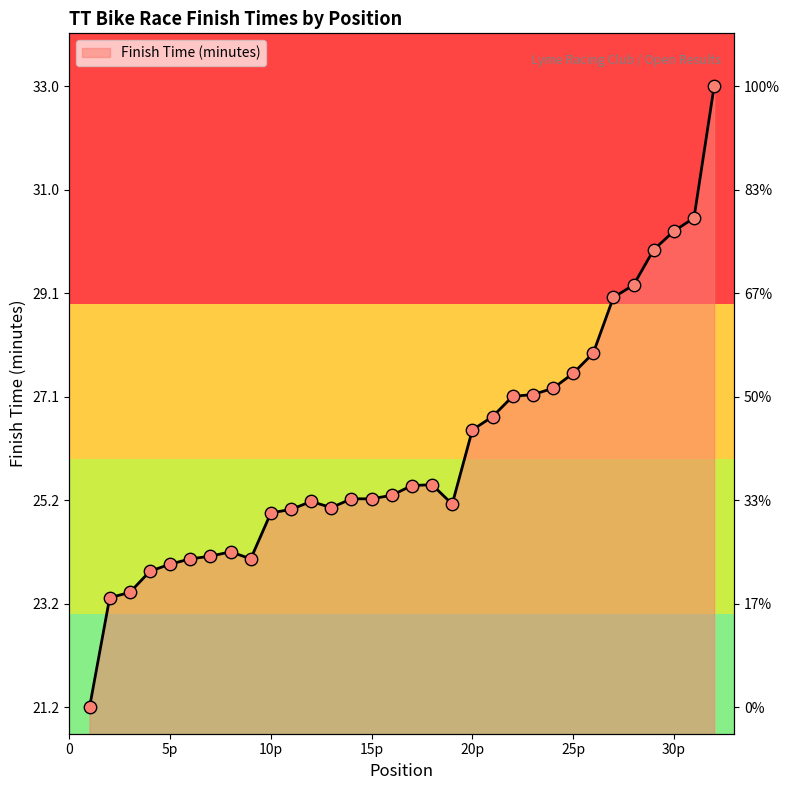

Which has a higher value, 6 or 29?

29